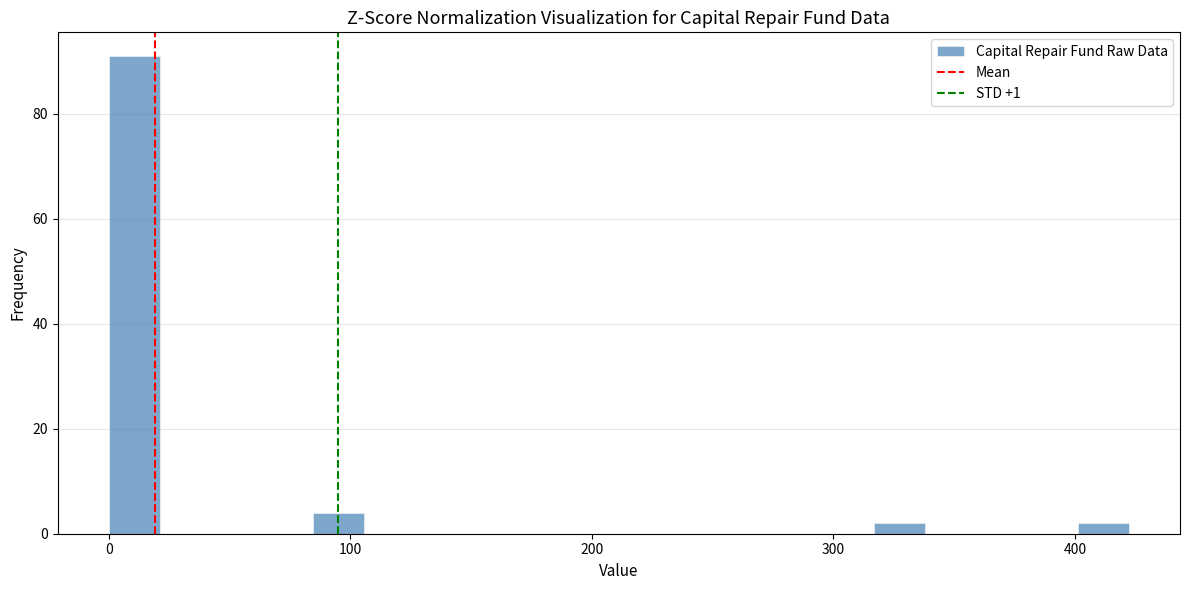

Around what value on the x-axis is the tallest bar? Give the approximate position of its centre, as read against the axis.

10